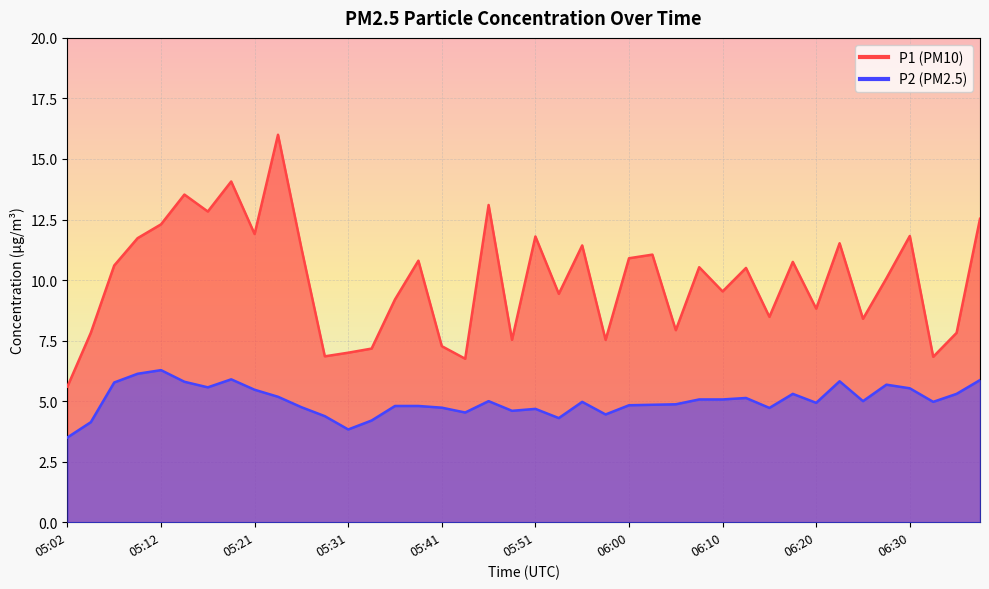

At 06:27, list the series in order from largest to smallest.

P1, P2